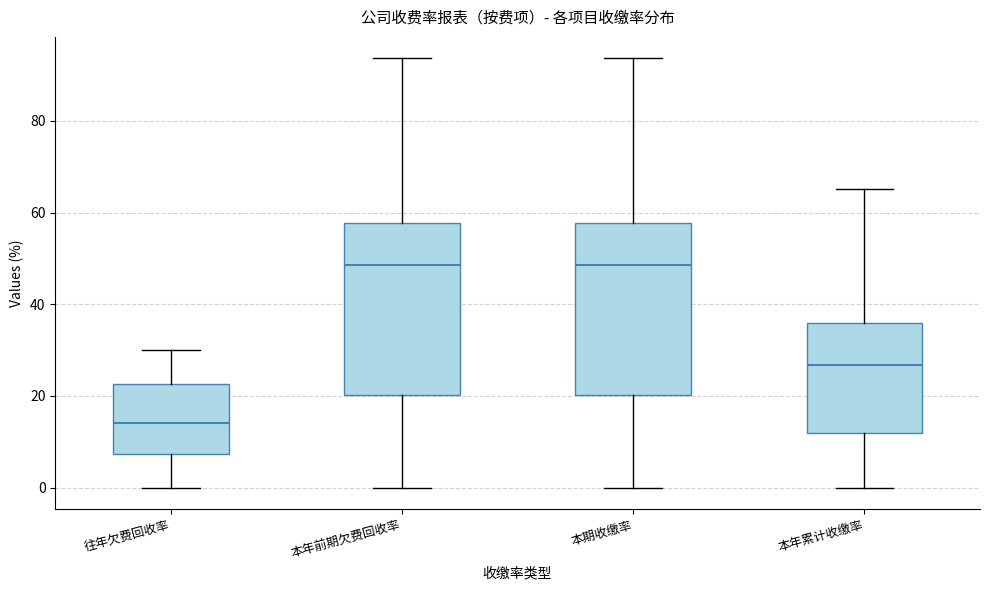

Where does the median line of the box for 本年累计收缴率 sit on the y-axis? The values are not printed on the chart, so give them approximately, as read against the axis.

26